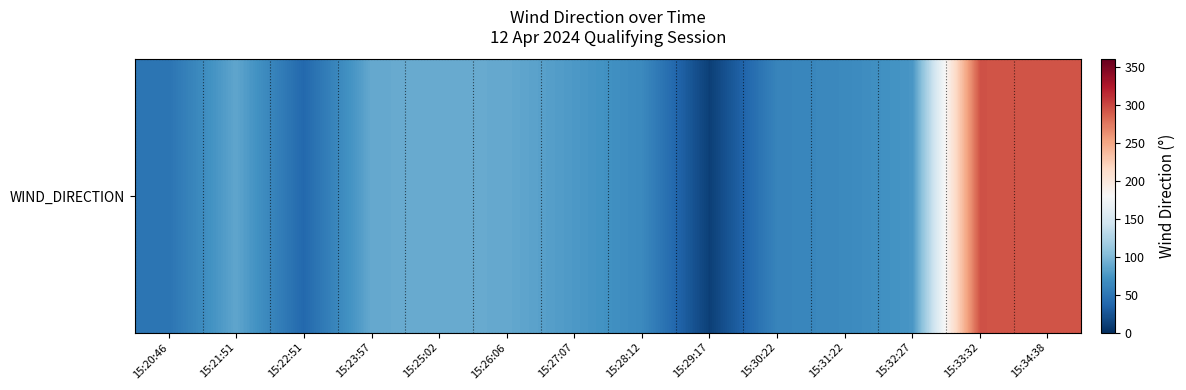

What is the difference between the values at 15:33:32 and 15:27:07?

217